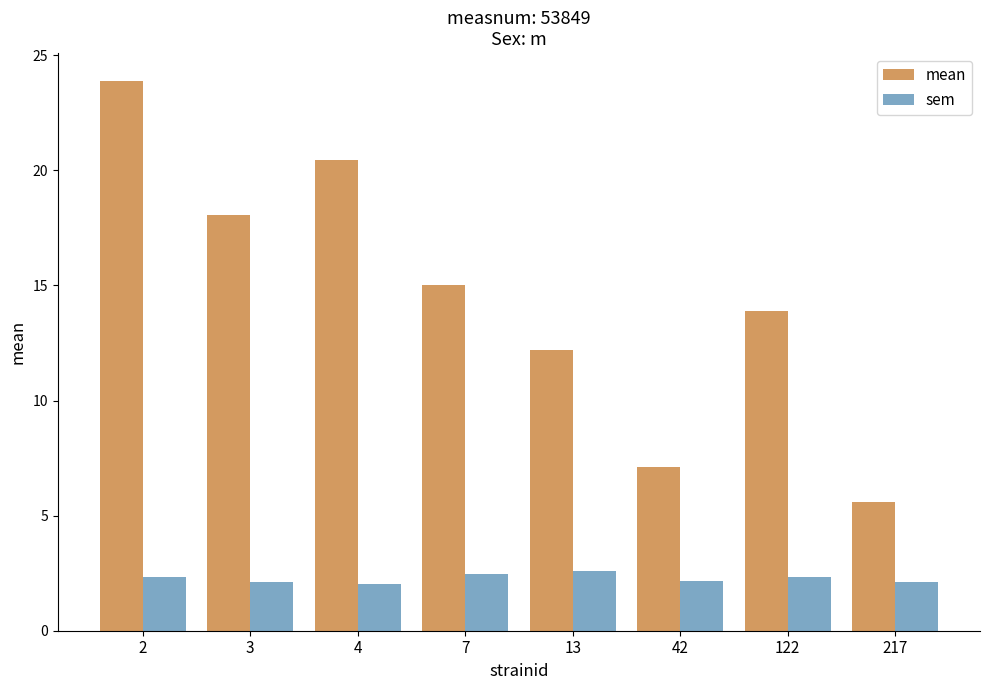

Rank the series at 122 from lowest to highest value.

sem, mean